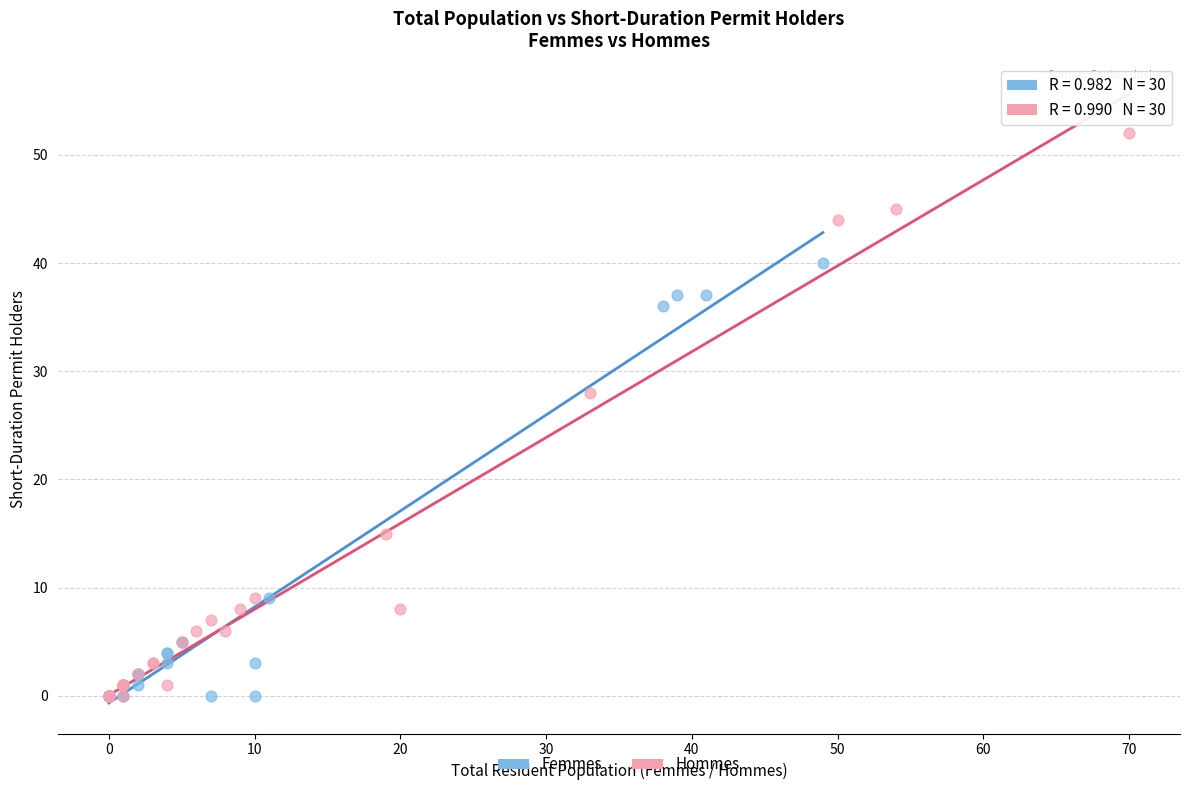

Which series has the widest spread of Y values?

Hommes